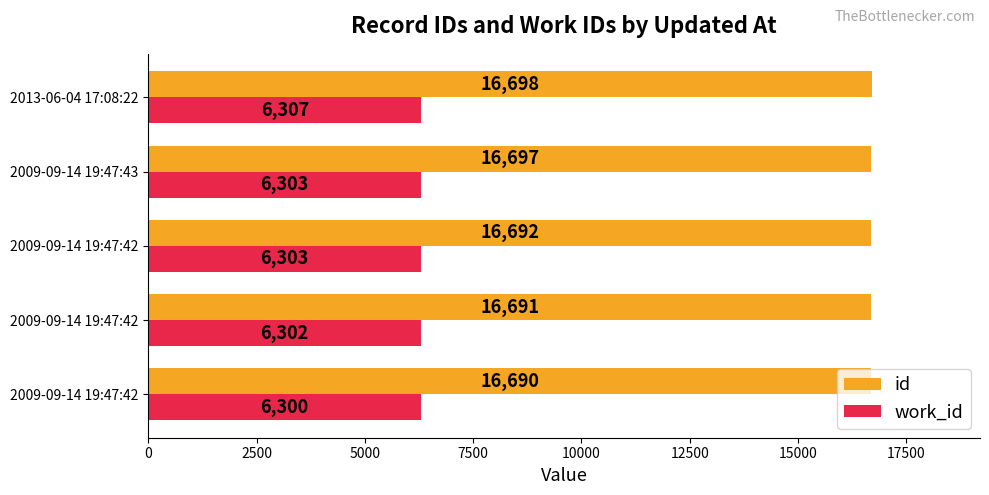

What is the difference between the maximum and minimum values in the work_id series?

7